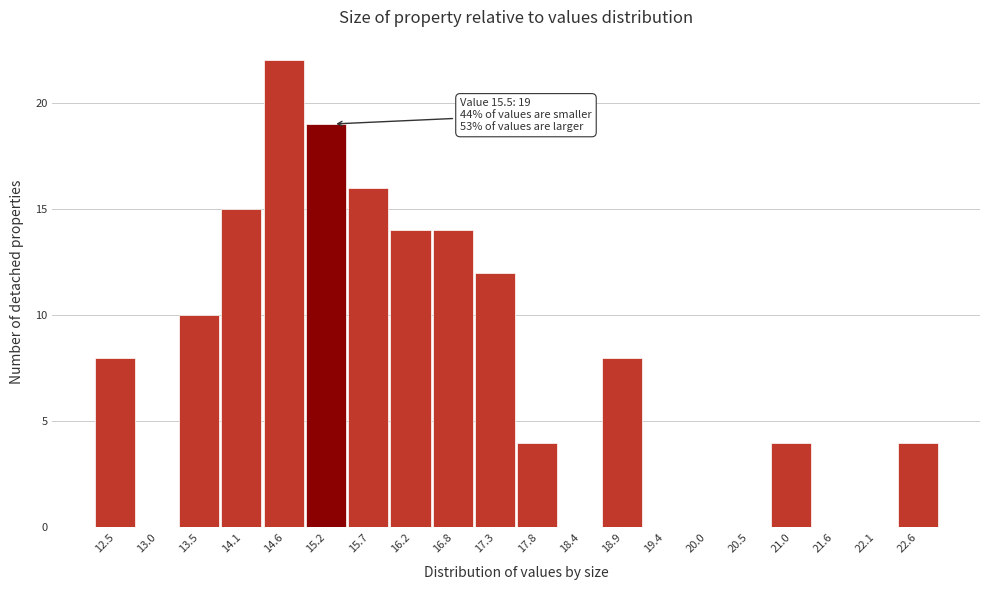

Reading left to right, list all the values displayed in this chart.

12.5=8	13.0=0	13.5=10	14.1=15	14.6=22	15.2=19	15.7=16	16.2=14	16.8=14	17.3=12	17.8=4	18.4=0	18.9=8	19.4=0	20.0=0	20.5=0	21.0=4	21.6=0	22.1=0	22.6=4